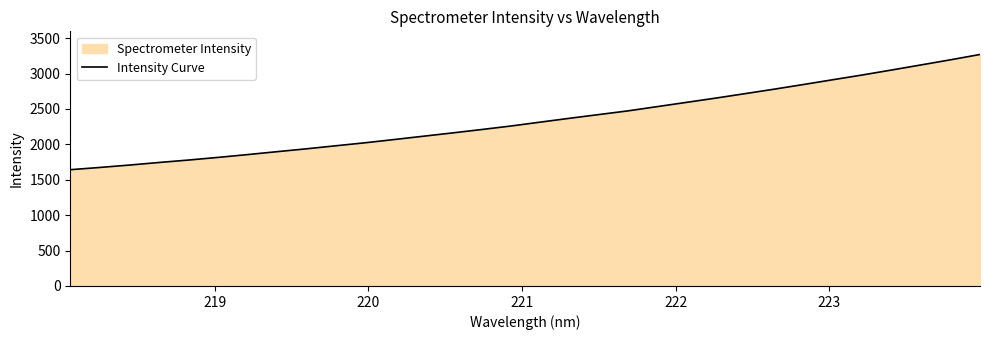

What is the difference between the maximum and minimum values?

1627.3